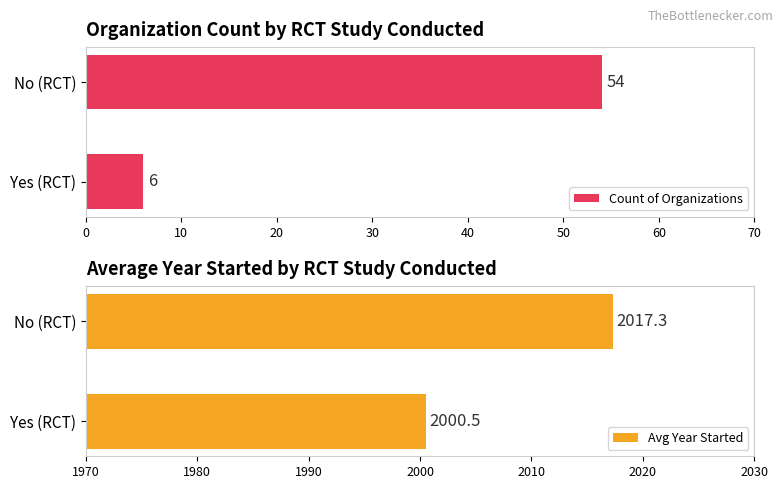

What is the value of the Count of Organizations bar at the 2nd from the left?

54.0